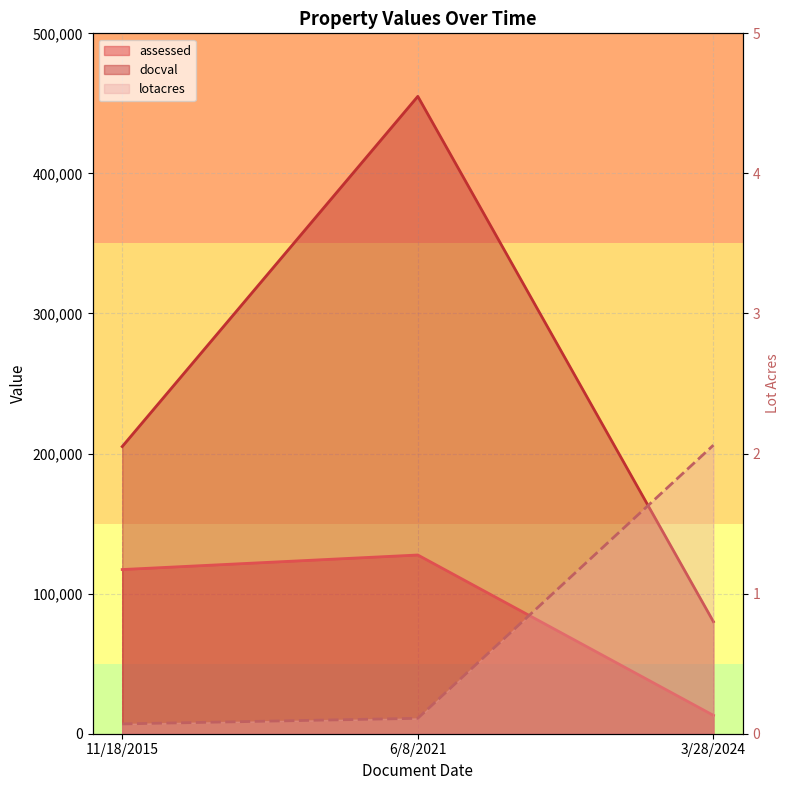

Reading left to right, what are all the values shown in this chart?

assessed: 117208.0	127592.0	13104.0
docval: 205000.0	455000.0	80000.0
lotacres: 0.1	0.1	2.1